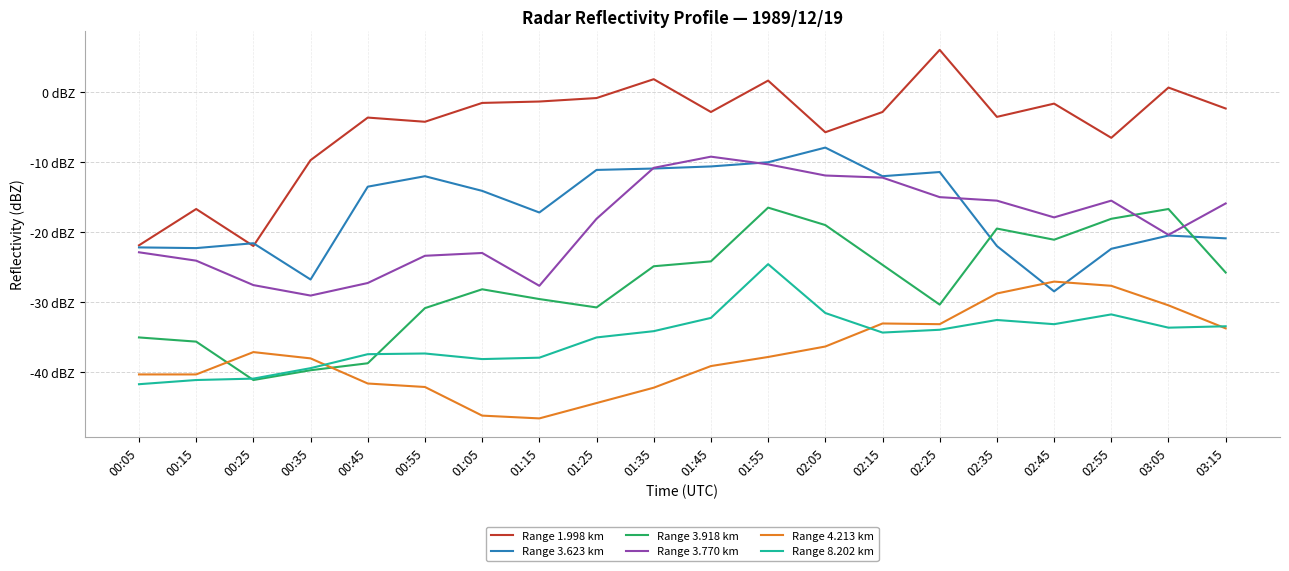

Reading left to right, extract all data points from this chart.

Range 1.998 km: -21.9	-16.7	-22.0	-9.7	-3.6	-4.2	-1.5	-1.3	-0.8	1.9	-2.8	1.7	-5.7	-2.8	6.1	-3.5	-1.6	-6.5	0.7	-2.3
Range 3.623 km: -22.2	-22.3	-21.6	-26.8	-13.5	-12.0	-14.1	-17.2	-11.1	-10.9	-10.6	-10.0	-7.9	-12.0	-11.4	-22.0	-28.5	-22.4	-20.5	-20.9
Range 3.918 km: -35.1	-35.7	-41.2	-39.8	-38.8	-30.9	-28.2	-29.6	-30.8	-24.9	-24.2	-16.5	-19.0	-24.7	-30.4	-19.5	-21.1	-18.1	-16.7	-25.8
Range 3.770 km: -22.9	-24.1	-27.6	-29.1	-27.3	-23.4	-23.0	-27.7	-18.1	-10.8	-9.2	-10.3	-11.9	-12.2	-15.0	-15.5	-17.9	-15.5	-20.4	-15.9
Range 4.213 km: -40.4	-40.4	-37.2	-38.1	-41.7	-42.2	-46.3	-46.7	-44.5	-42.3	-39.2	-37.9	-36.4	-33.1	-33.2	-28.8	-27.1	-27.7	-30.5	-33.8
Range 8.202 km: -41.8	-41.2	-41.0	-39.5	-37.5	-37.4	-38.2	-38.0	-35.1	-34.2	-32.3	-24.6	-31.6	-34.4	-34.0	-32.6	-33.2	-31.8	-33.7	-33.5